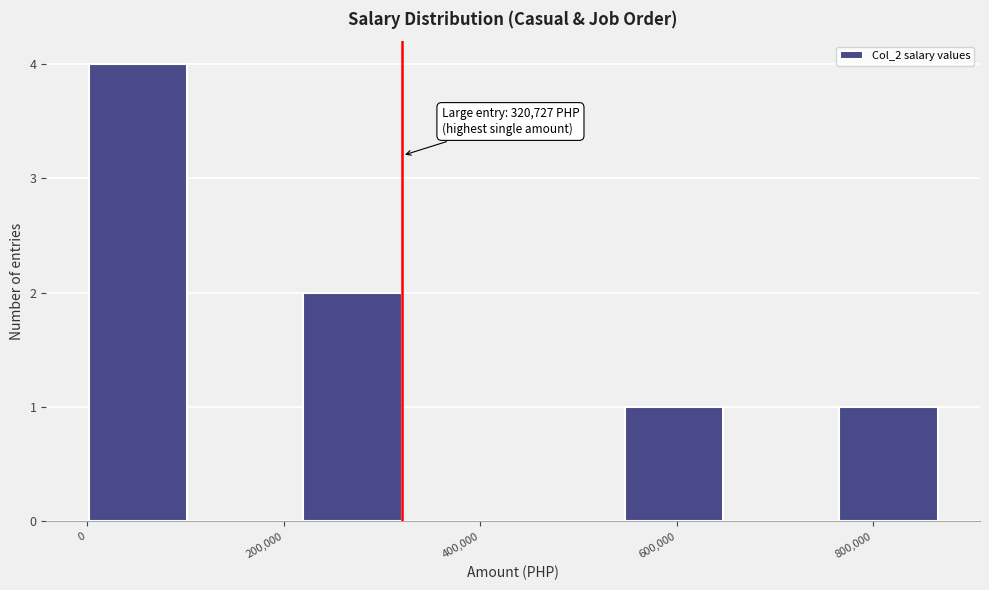

Over which range of the x-axis is the bar tallest?

0 to 120000